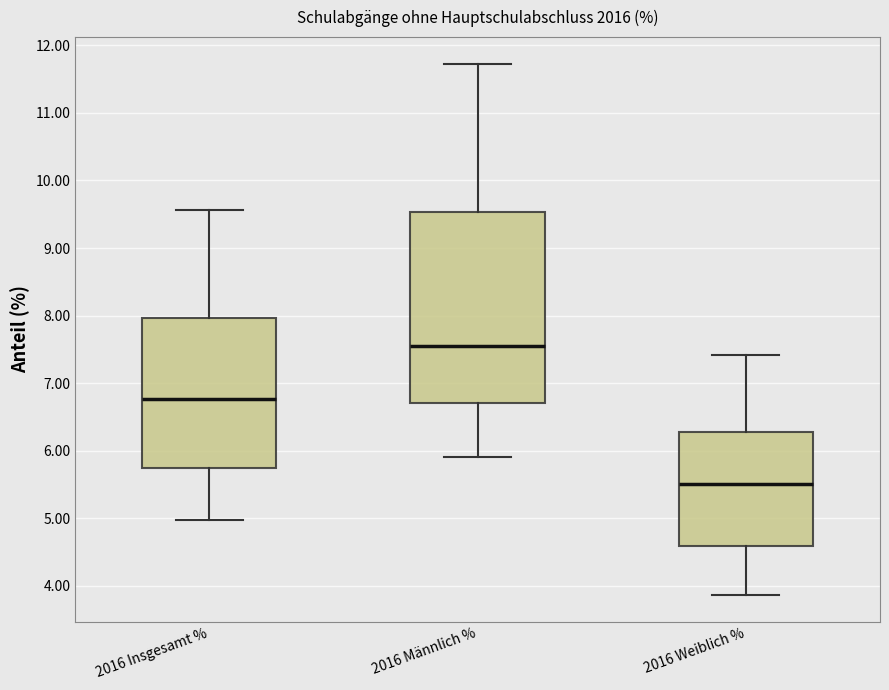

Reading left to right, transcribe this box plot: for each box, give where its median line is, the range the box spans, and where its two whiskers end, as read against the y-axis. The values are not printed on the chart, so give them approximately, as read against the axis.

2016 Insgesamt %: median 6.8, box 5.7 to 8.0, whiskers 5.0 to 9.6
2016 Männlich %: median 7.5, box 6.7 to 9.5, whiskers 5.9 to 11.7
2016 Weiblich %: median 5.5, box 4.6 to 6.3, whiskers 3.9 to 7.4